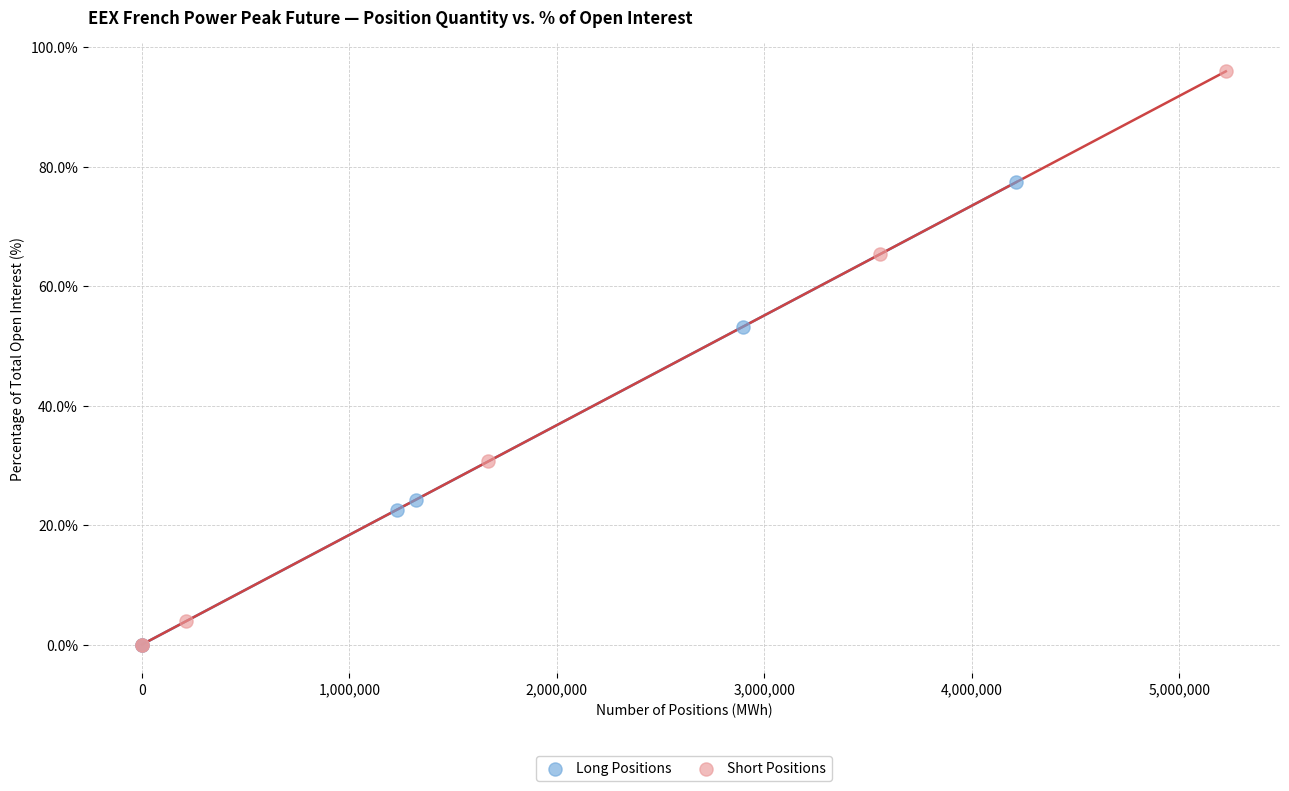

Which series has the largest Y range (max minus min)?

Short Positions